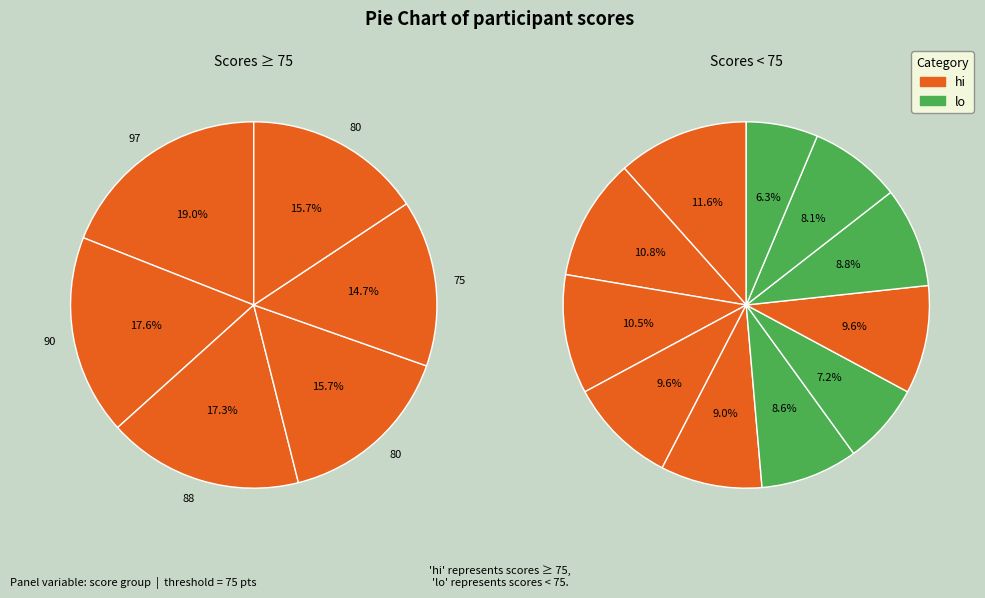

To the nearest percent, what is the difference between the largest and smallest slice percentages?

5%